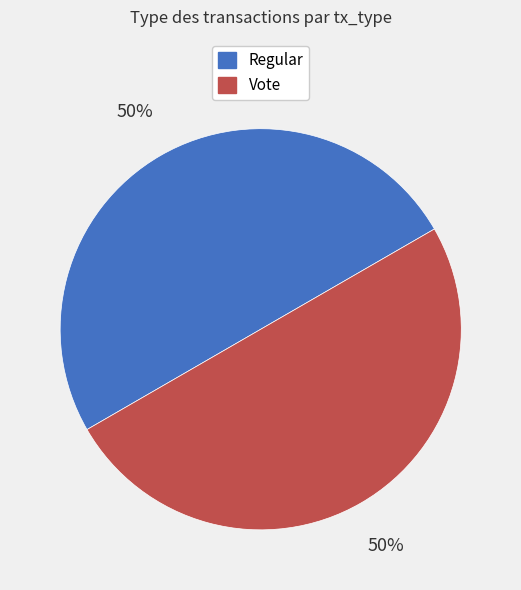

To the nearest percent, what is the combined percentage of Regular and Vote?

100%